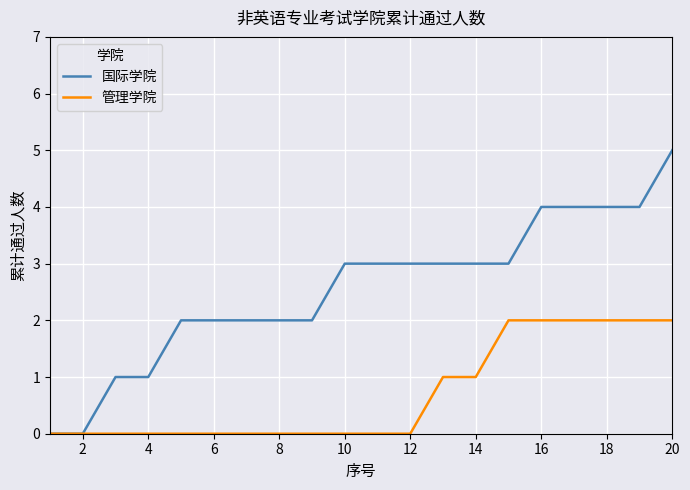

Which series has the largest total across all categories?

国际学院